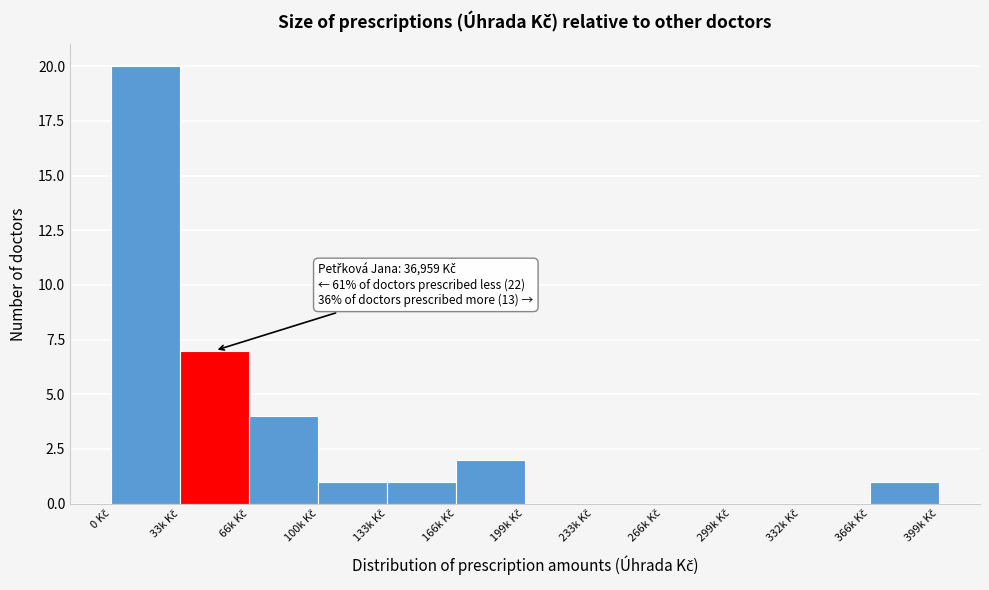

What is the sum of all values?

36